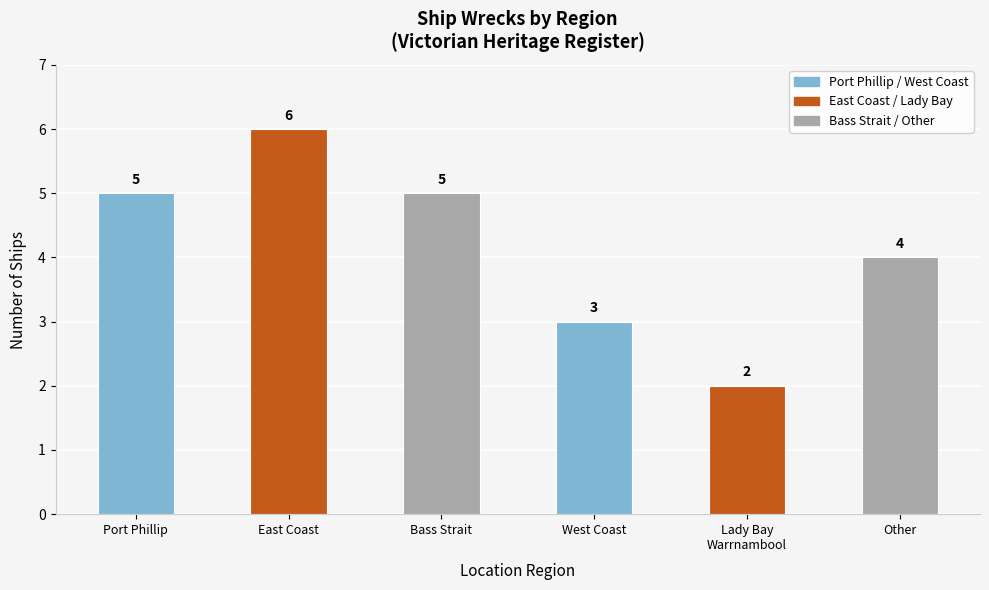

How many data points does each series have?

6